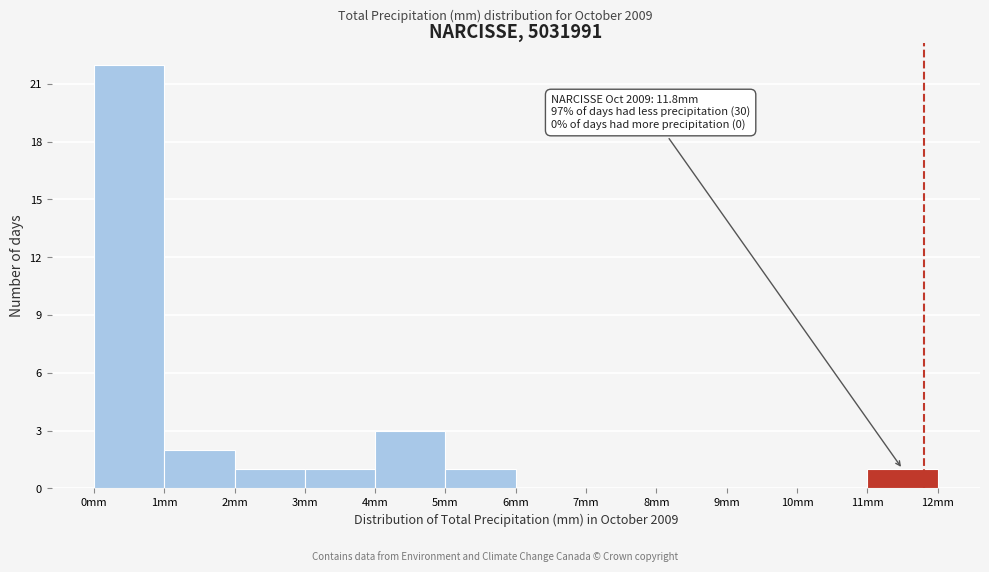

Which range on the x-axis has the tallest bar?

0 to 1